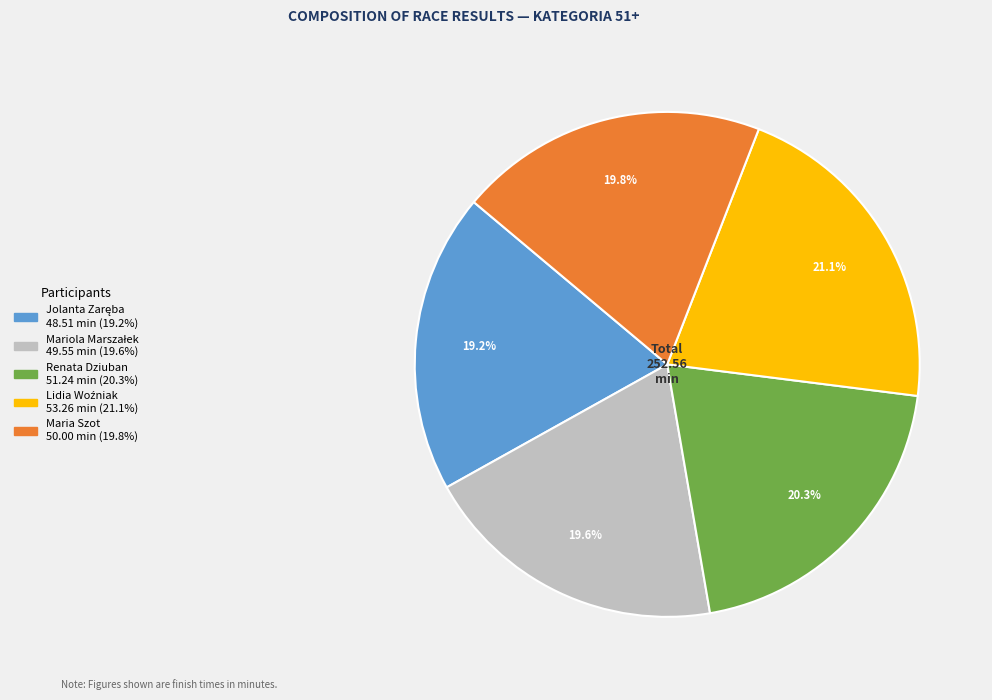

What portion of the pie excludes Maria Szot?

80.2%